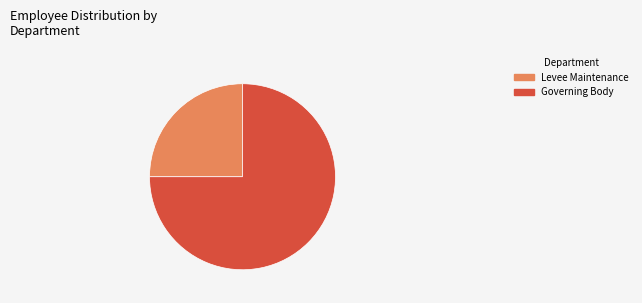

Is it true that Governing Body is 82% of the pie?

False